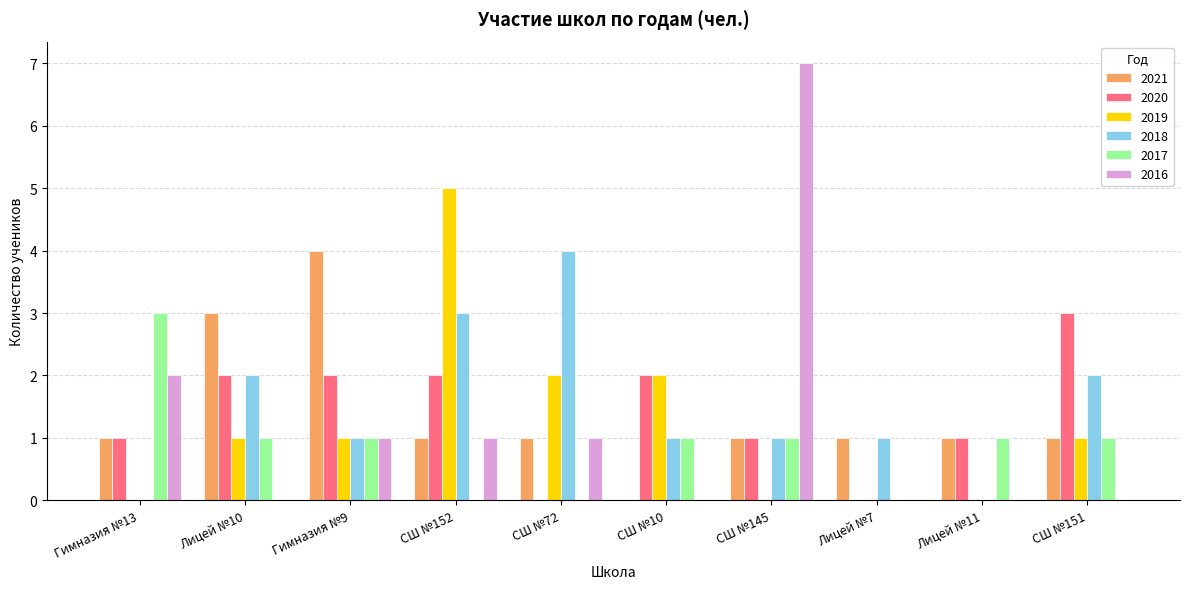

What is the highest value of the 2016 series?

7